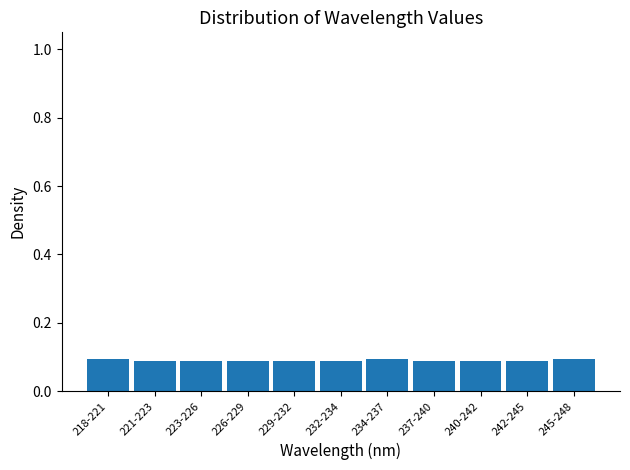

How many values are between 0 and 1?

11